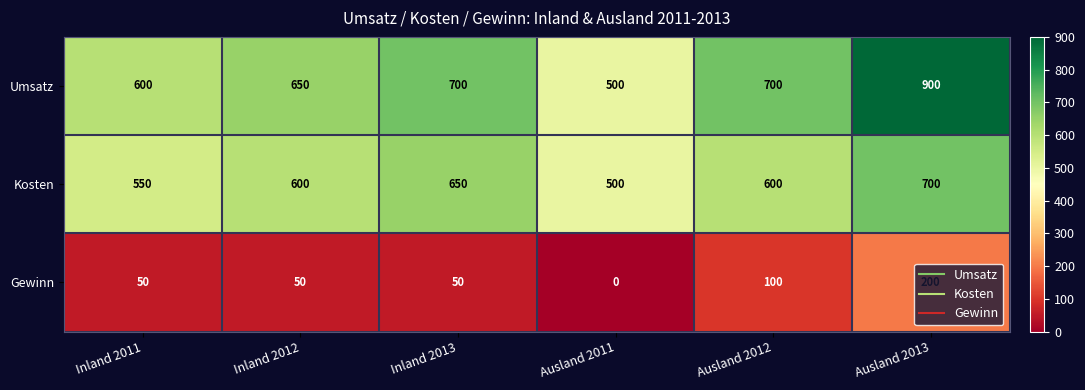

At which category is the sum across all series the highest?

Ausland 2013